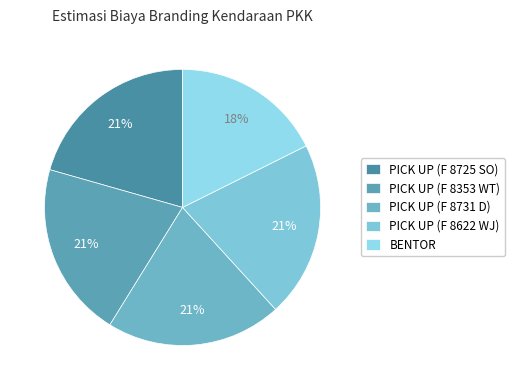

What is the smallest slice in the pie chart?

BENTOR